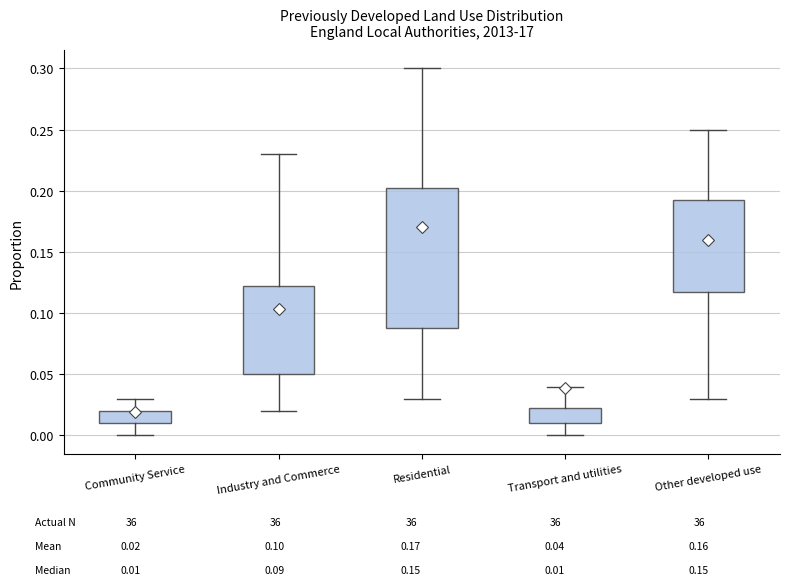

Comparing the boxes themselves (not the whiskers), which one is the tallest?

Residential